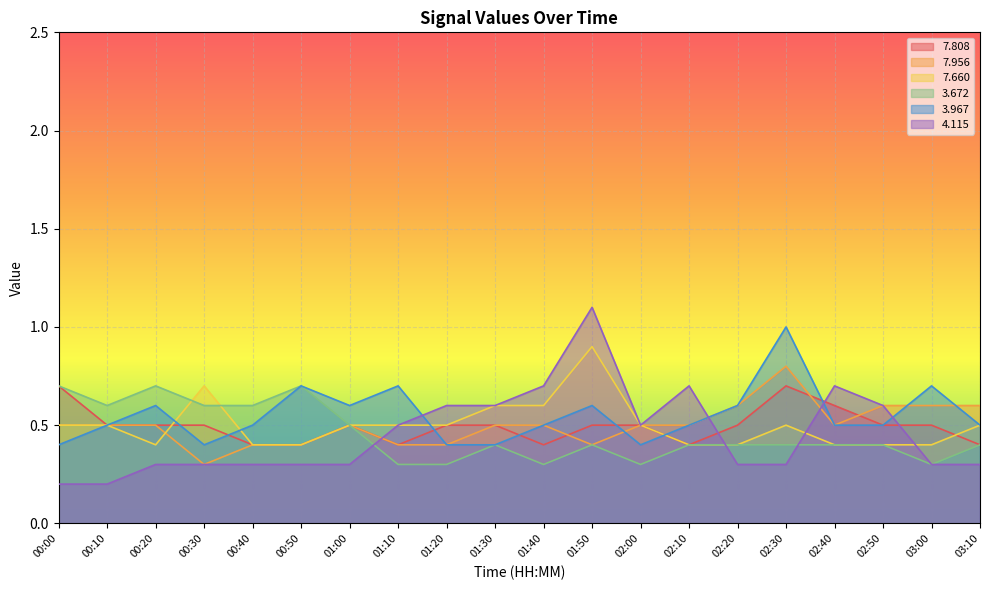

What is the smallest value displayed?

0.2